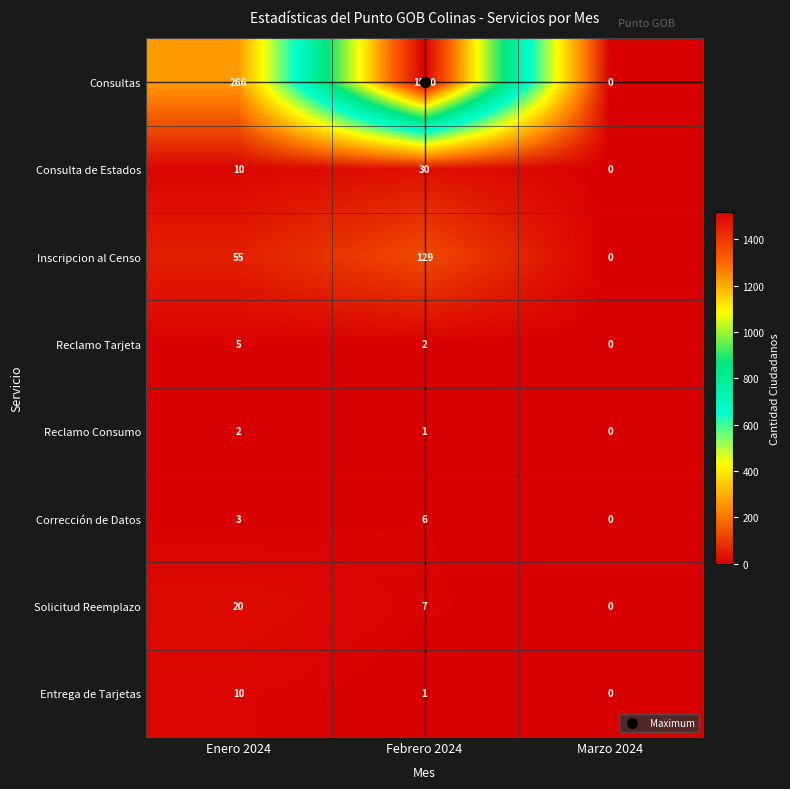

True or false: Solicitud Reemplazo has a value of 7 at Febrero 2024.

True